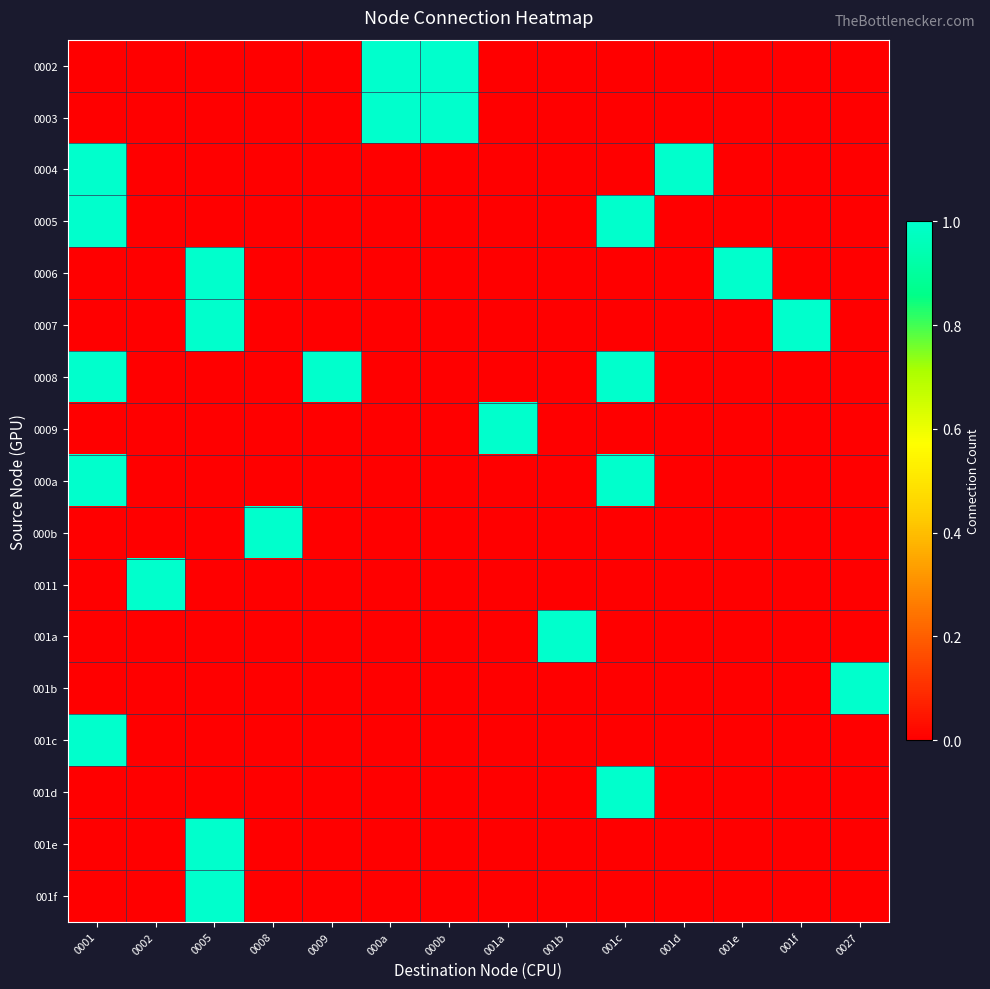

At which category is the sum across all series the highest?

0001